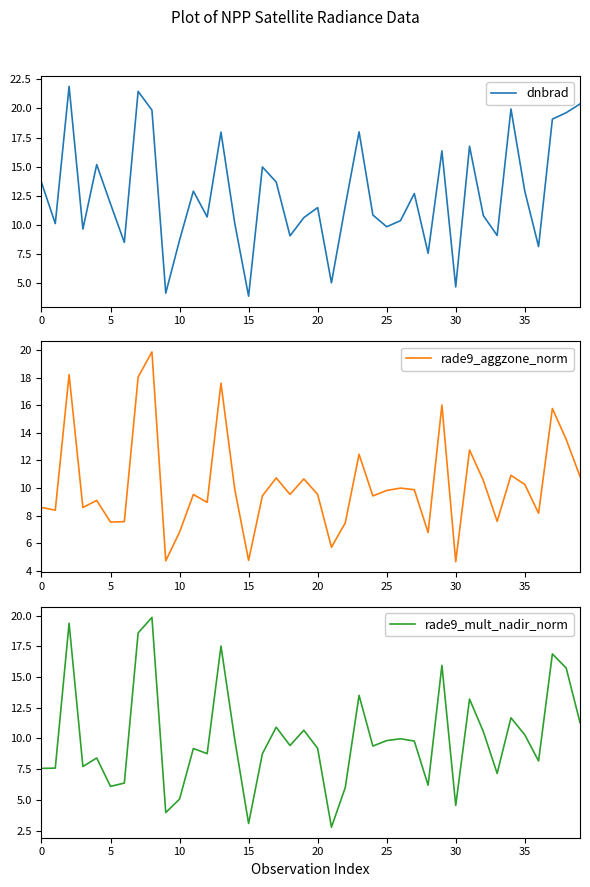

What is the minimum value for rade9_aggzone_norm?

4.7